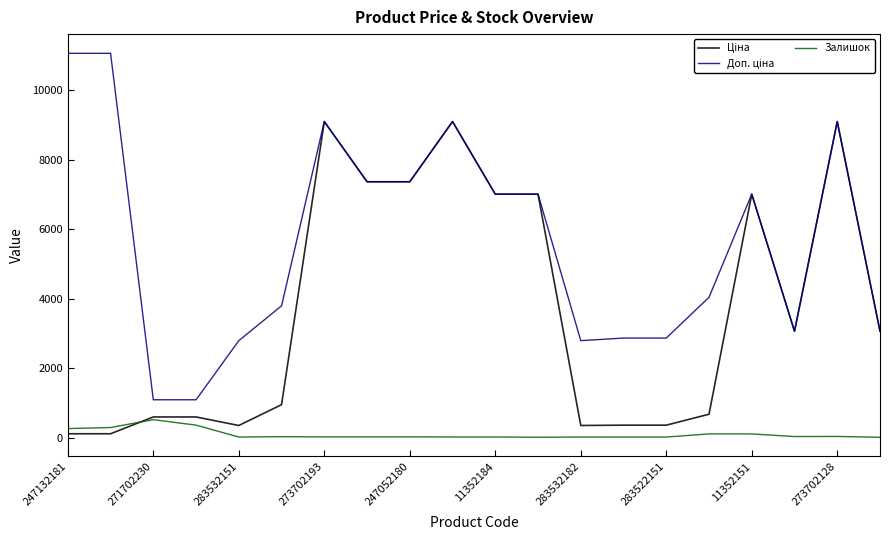

What is the greatest value displayed?

11055.0